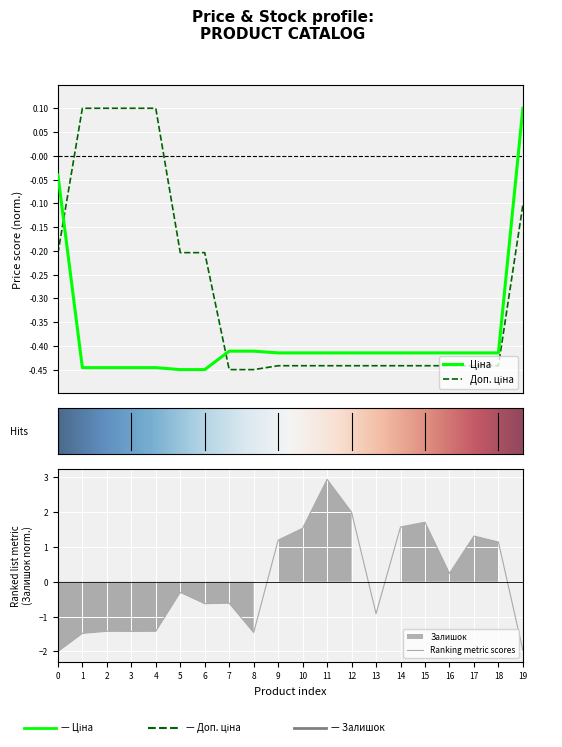

At how many categories does at least one series exceed 1?

8